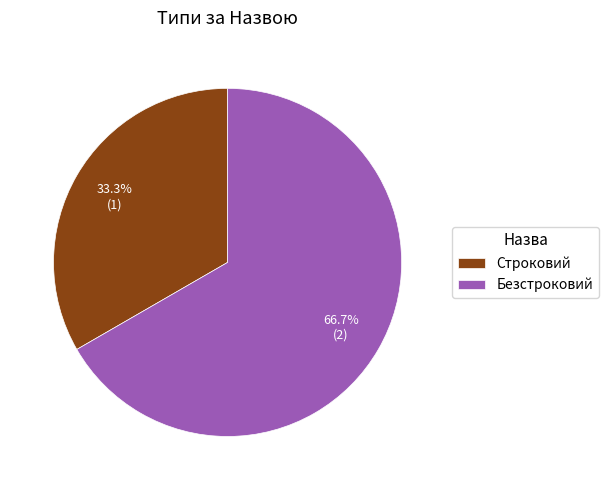

Which category has the smallest portion of the pie?

Строковий